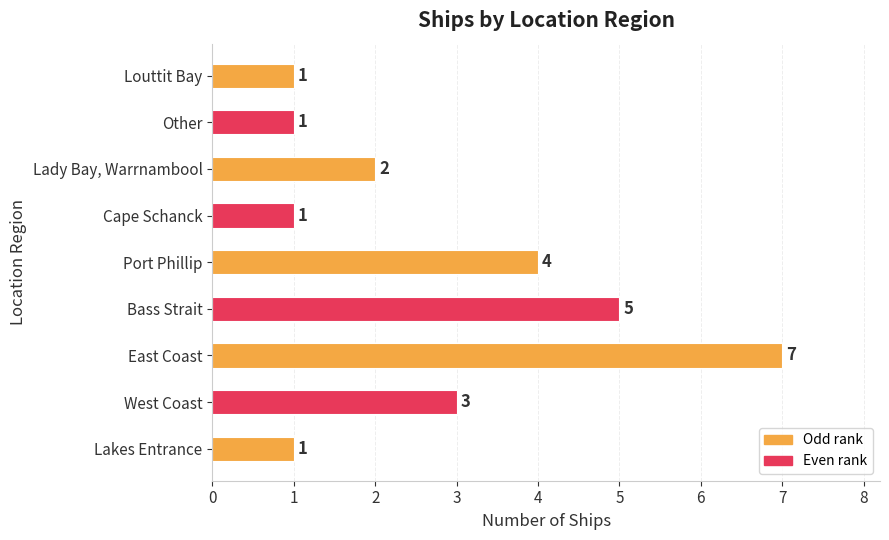

What is the average value?

3